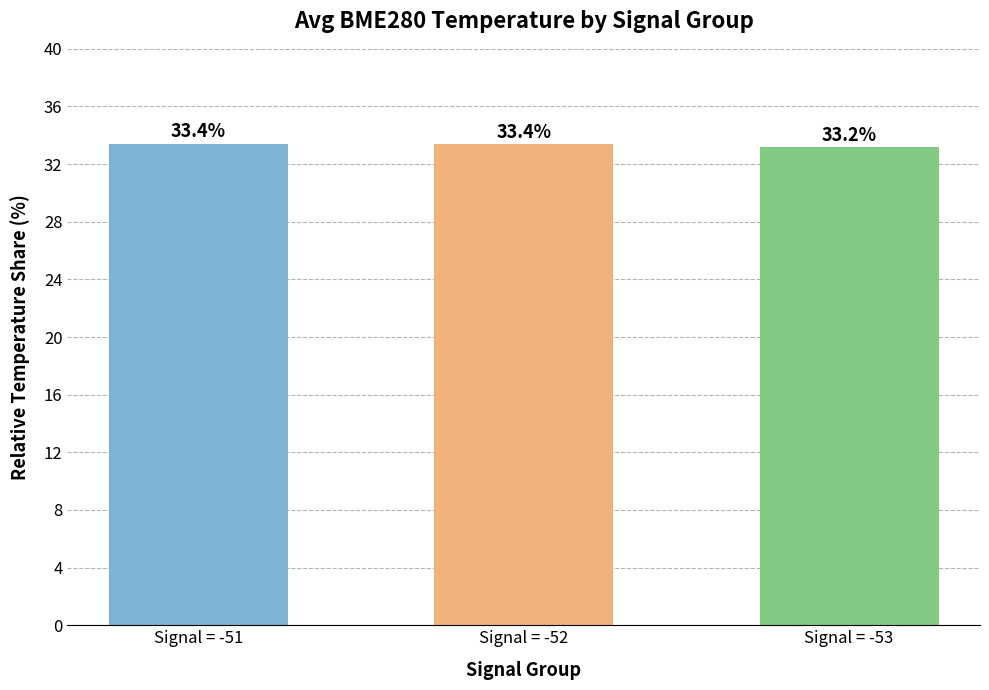

How many bars are there in total?

3